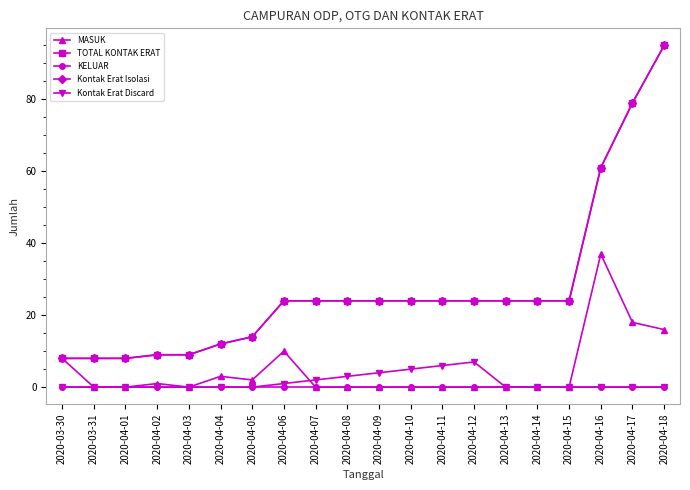

Does the chart have visible grid lines?

No